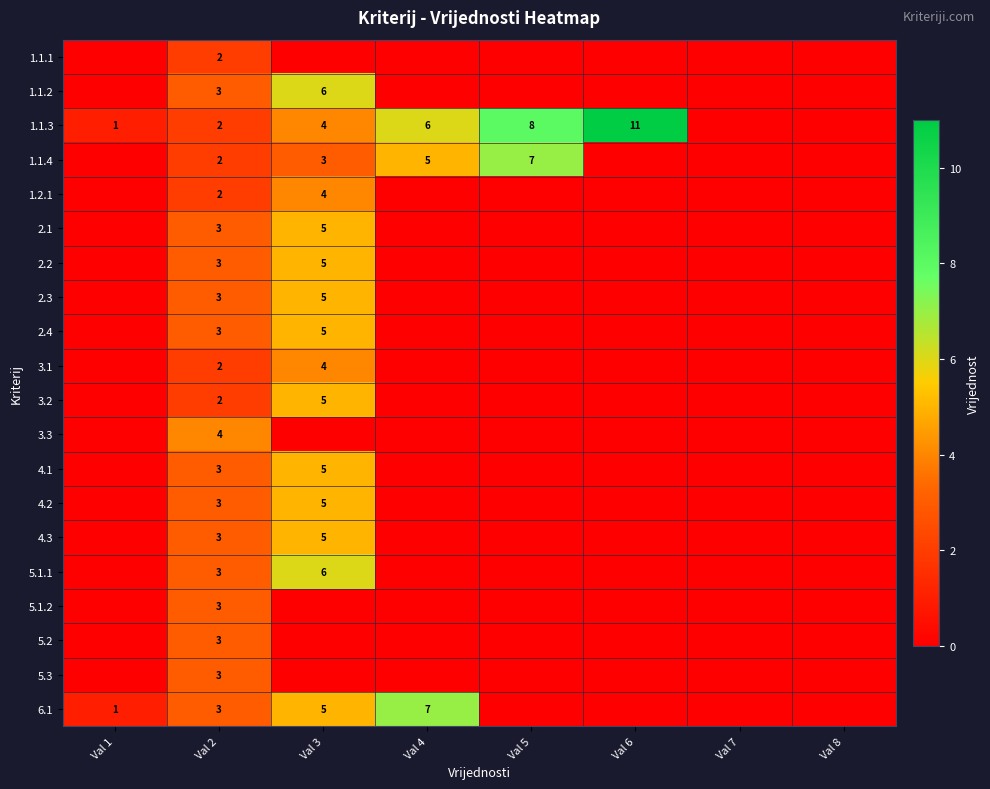

The value of 2.4 at Val 2 is 3. True or false?

True